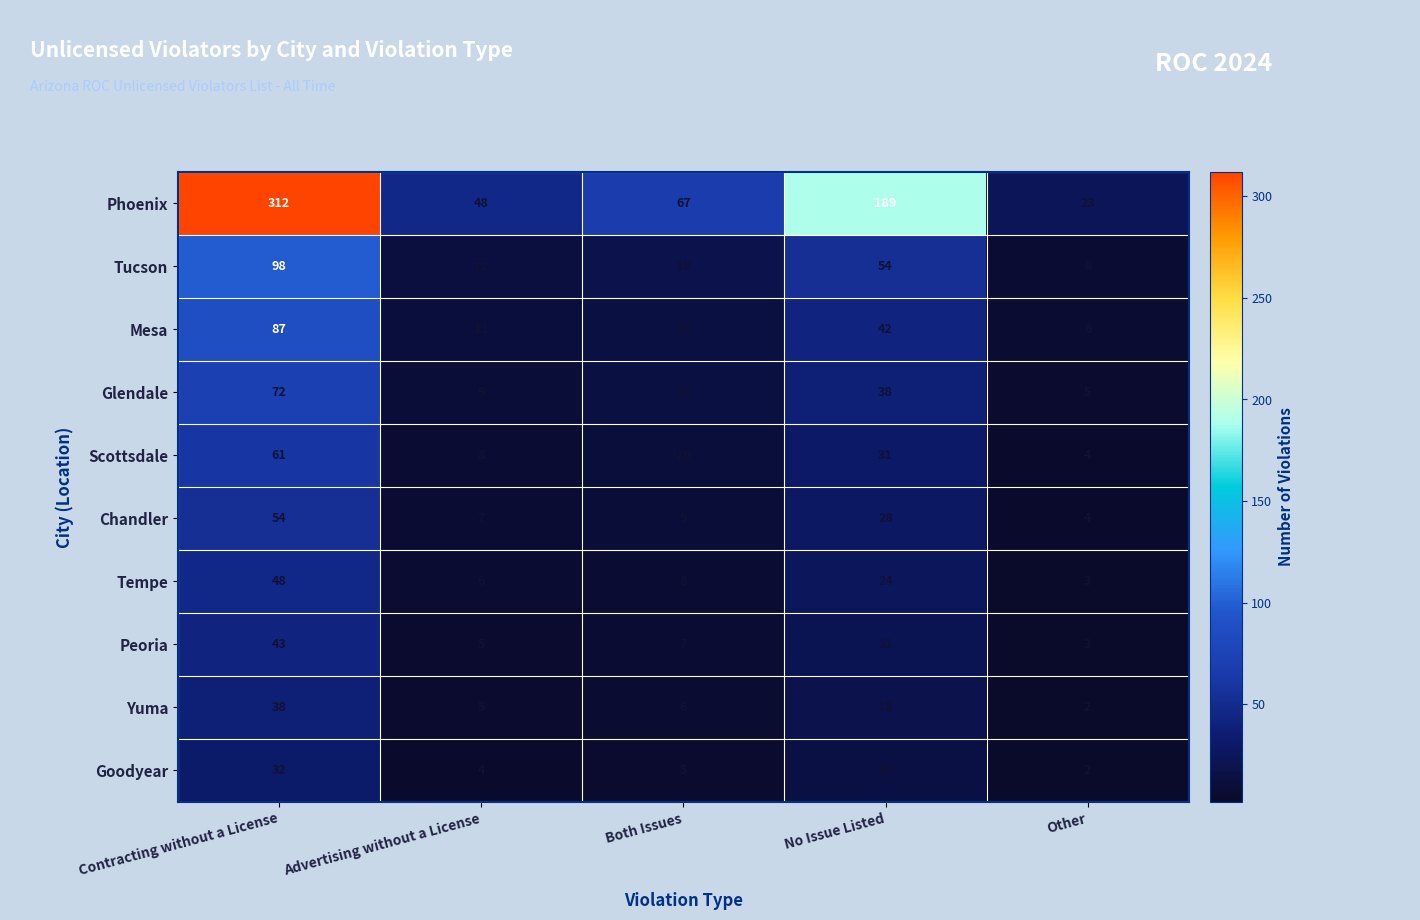

The Peoria series shows 5 at Advertising without a License. True or false?

True